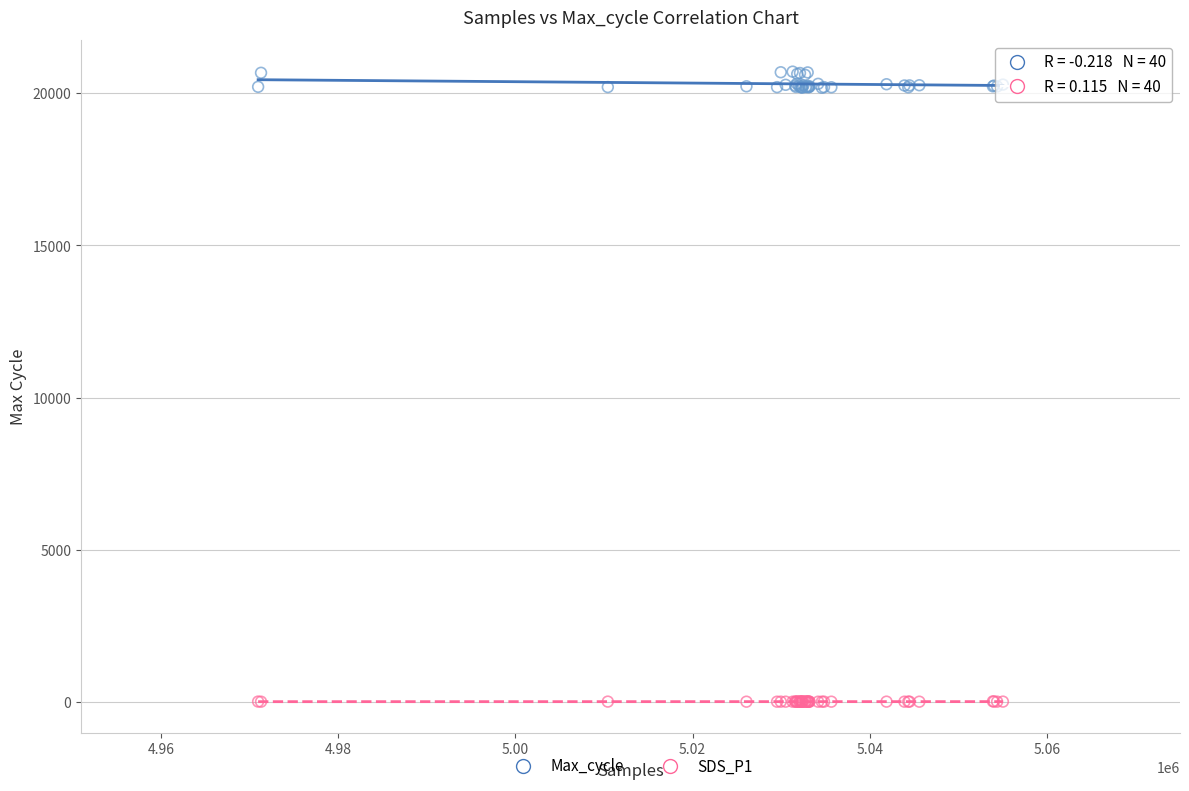

Which series contains the highest Y value?

Max_cycle